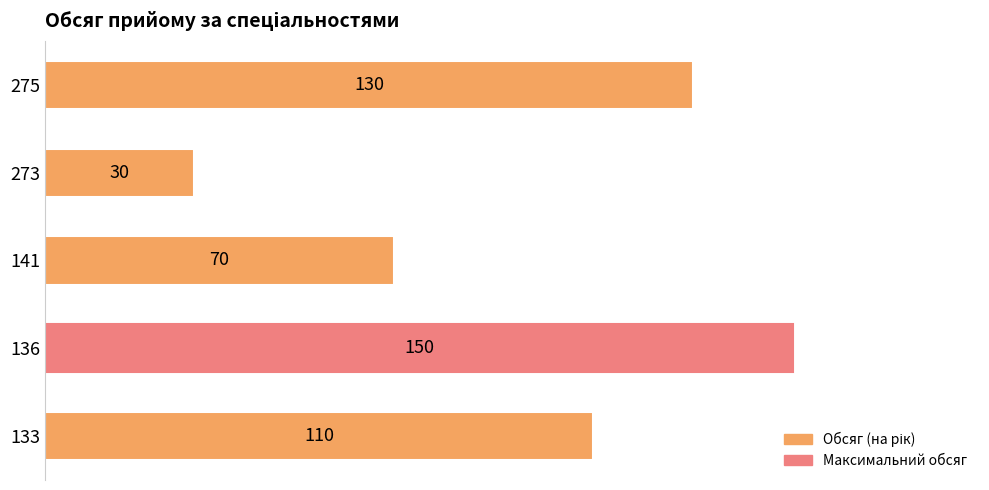

What is the ratio of the value at 133 to the value at 141?

1.6